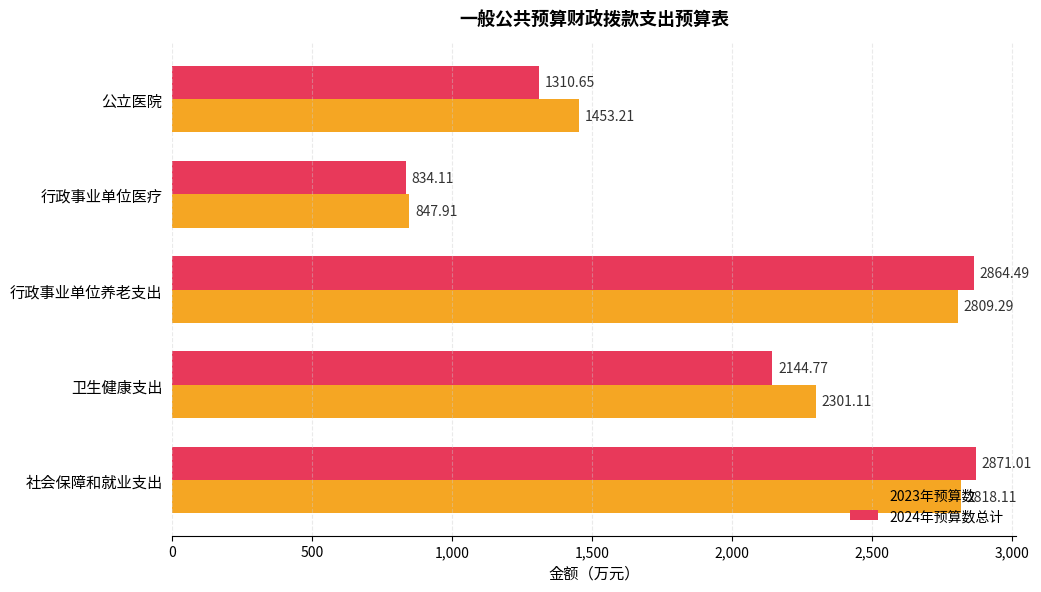

Rank the series at 公立医院 from lowest to highest value.

2024年预算数总计, 2023年预算数